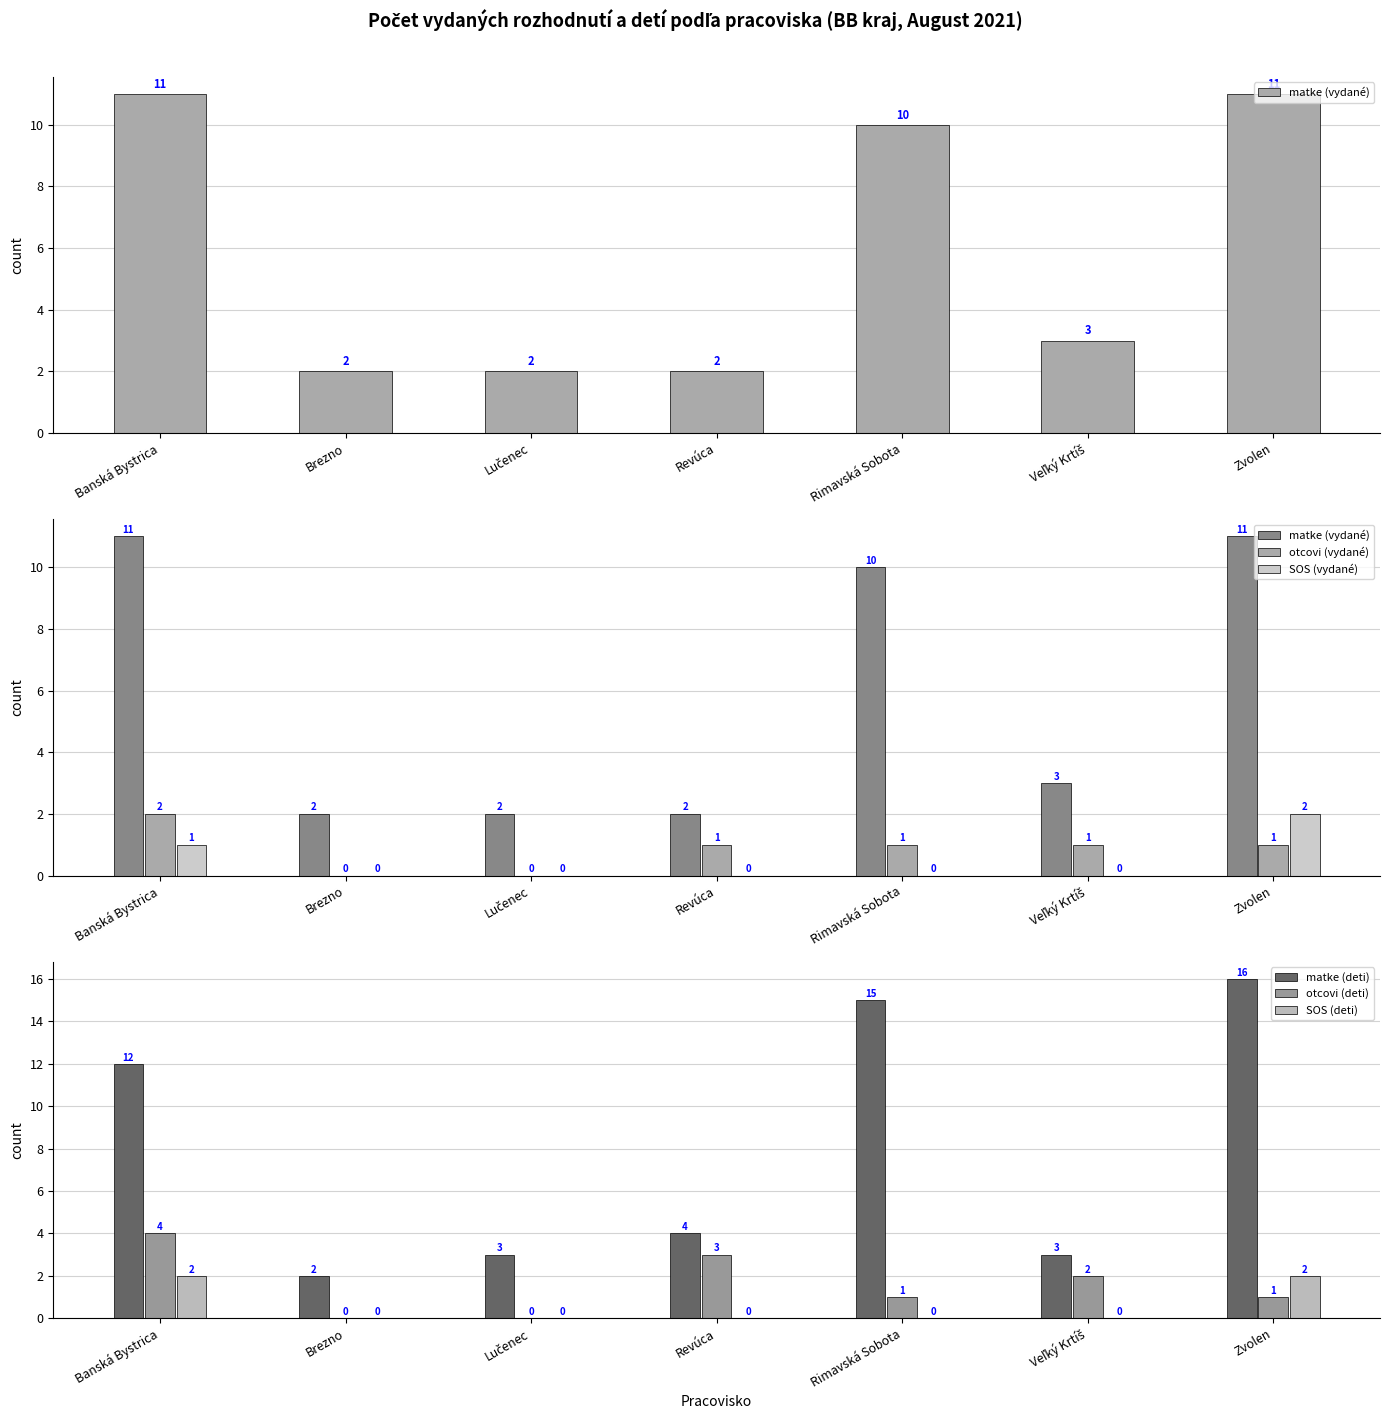

How many matke (vydané) values are between 2 and 11?

7